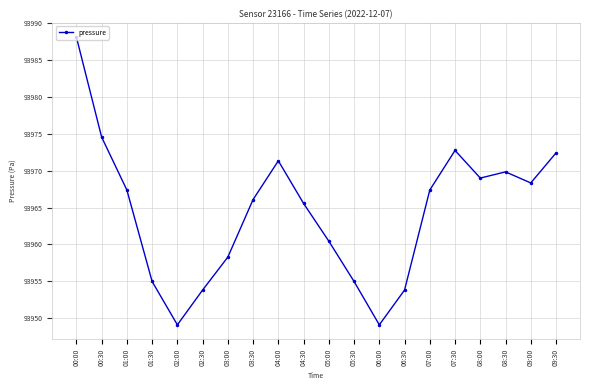

Does the chart display data point markers on the line(s)?

Yes